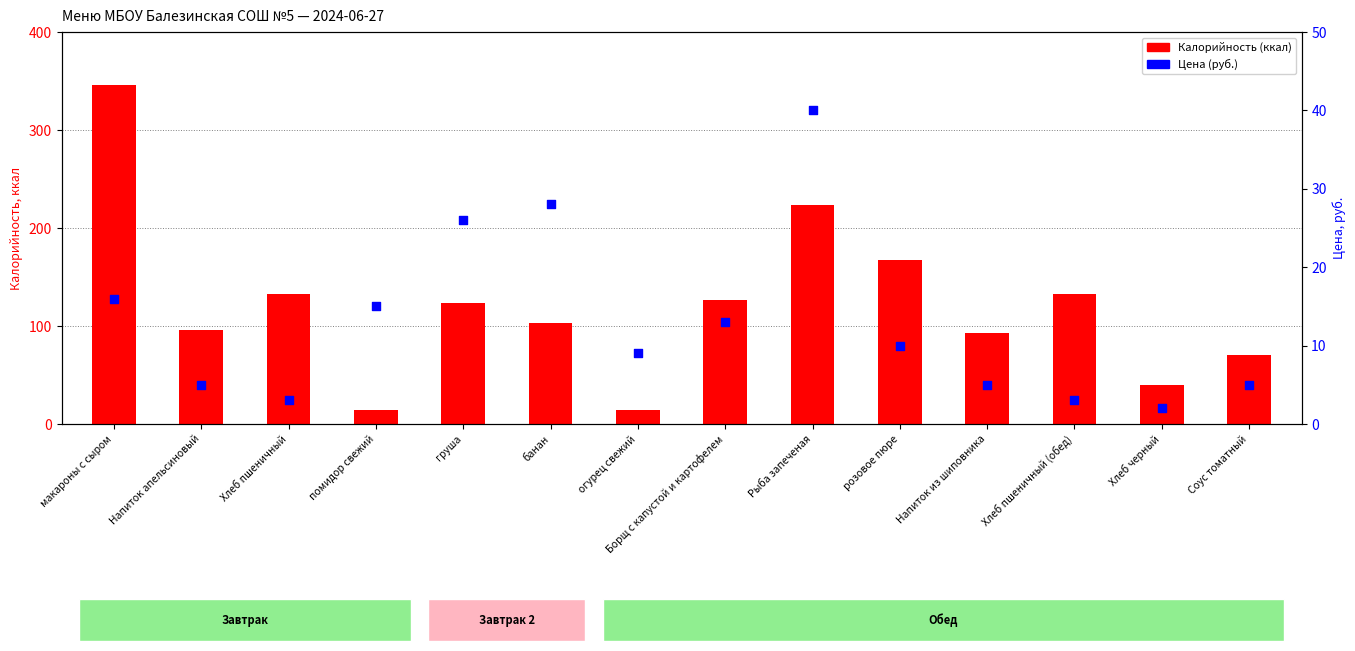

What is the total value across all series at помидор свежий?

29.0